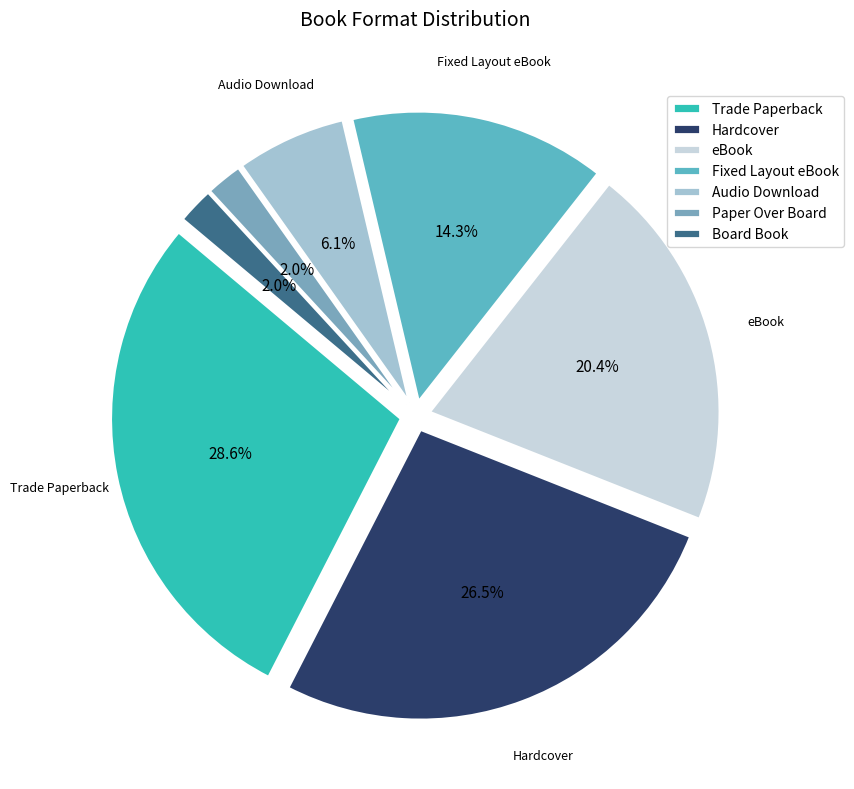

To the nearest percent, what percentage of the pie is eBook?

20%